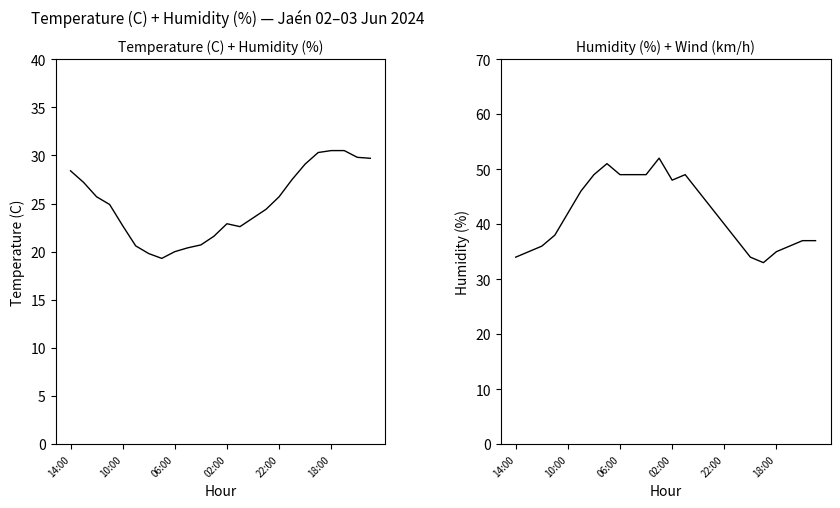

How many series are shown in this chart?

2